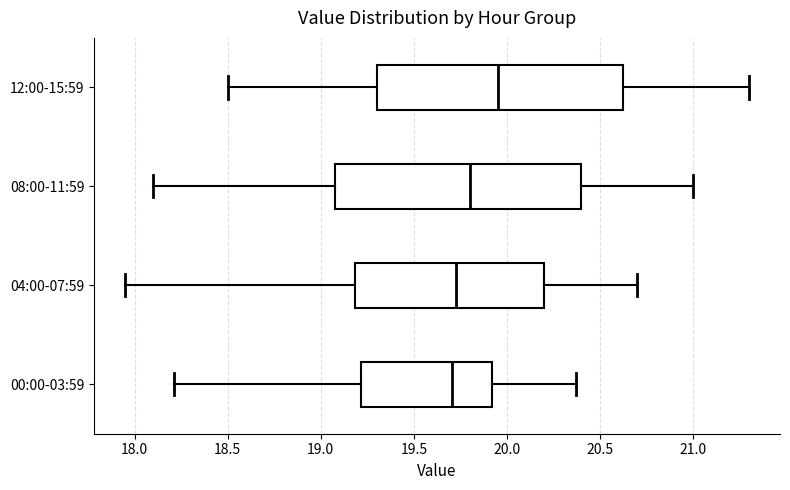

Reading bottom to top, transcribe this box plot: for each box, give where its median line is, the range the box spans, and where its two whiskers end, as read against the x-axis. The values are not printed on the chart, so give them approximately, as read against the axis.

00:00-03:59: median 19.70, box 19.20 to 19.90, whiskers 18.20 to 20.35
04:00-07:59: median 19.75, box 19.20 to 20.20, whiskers 17.95 to 20.70
08:00-11:59: median 19.80, box 19.10 to 20.40, whiskers 18.10 to 21.00
12:00-15:59: median 19.95, box 19.30 to 20.65, whiskers 18.50 to 21.30